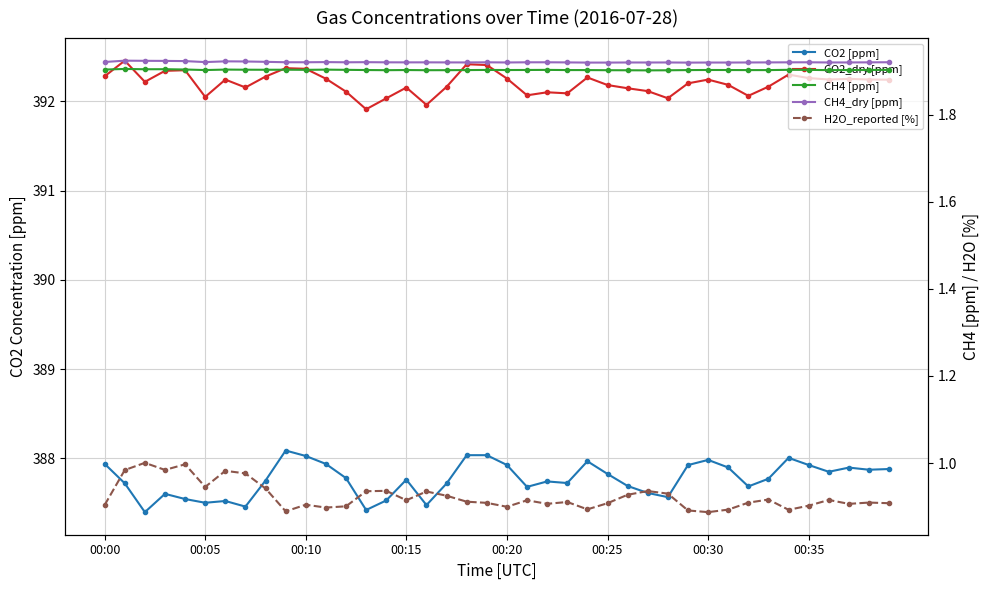

How many interior local valleys does the CO2 [ppm] series have?

11